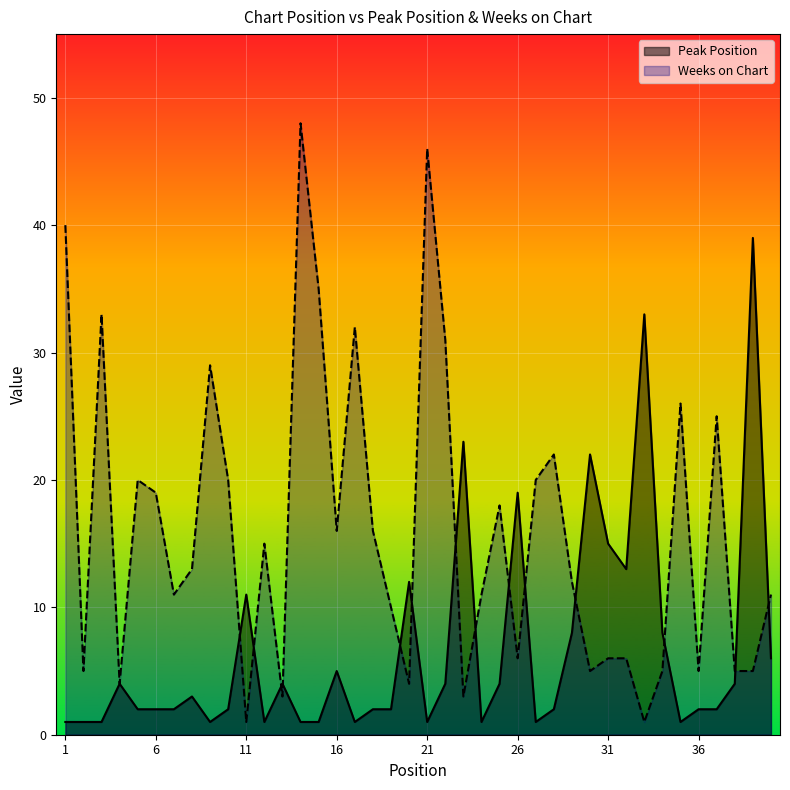

Between 14 and 37, which series saw the biggest shift?

Weeks on Chart